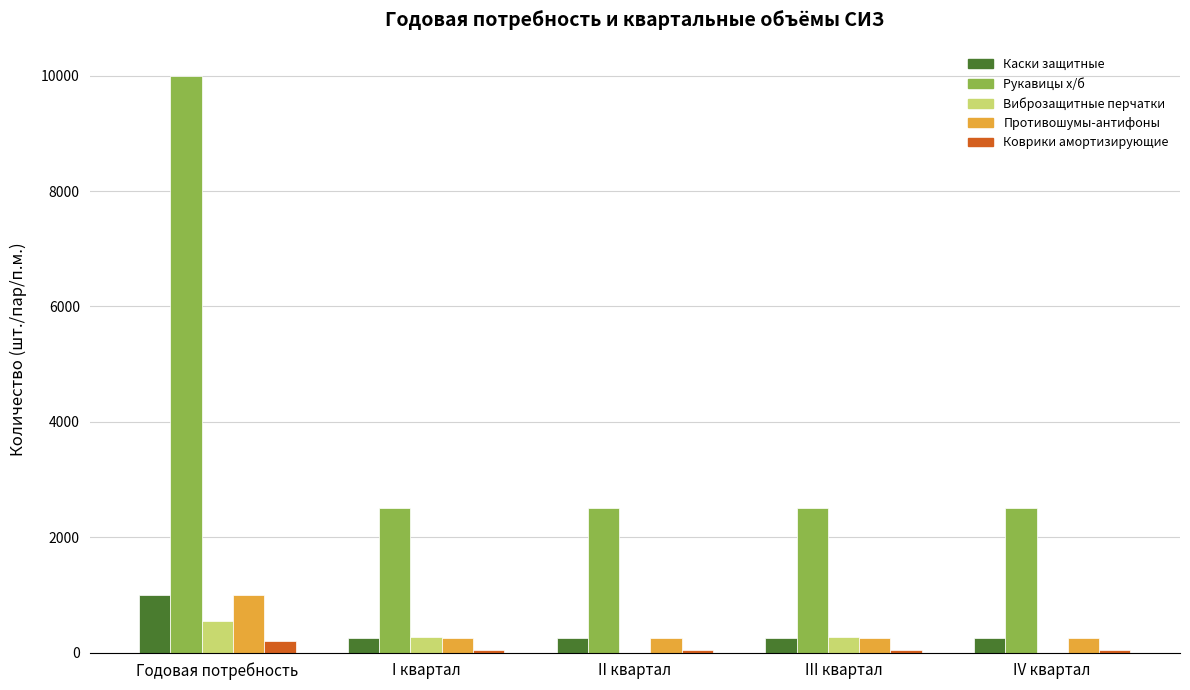

Which series changed the most between II квартал and III квартал?

Виброзащитные перчатки